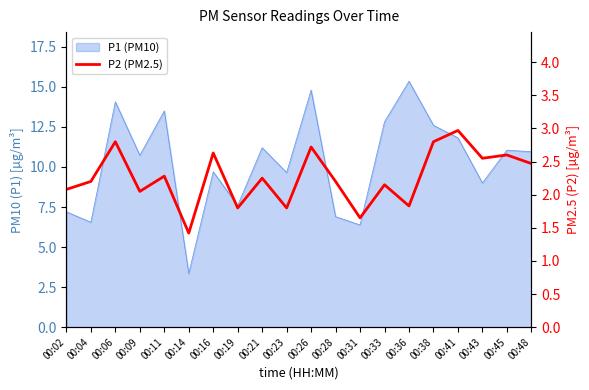

Where does the data first go above 2?

00:02